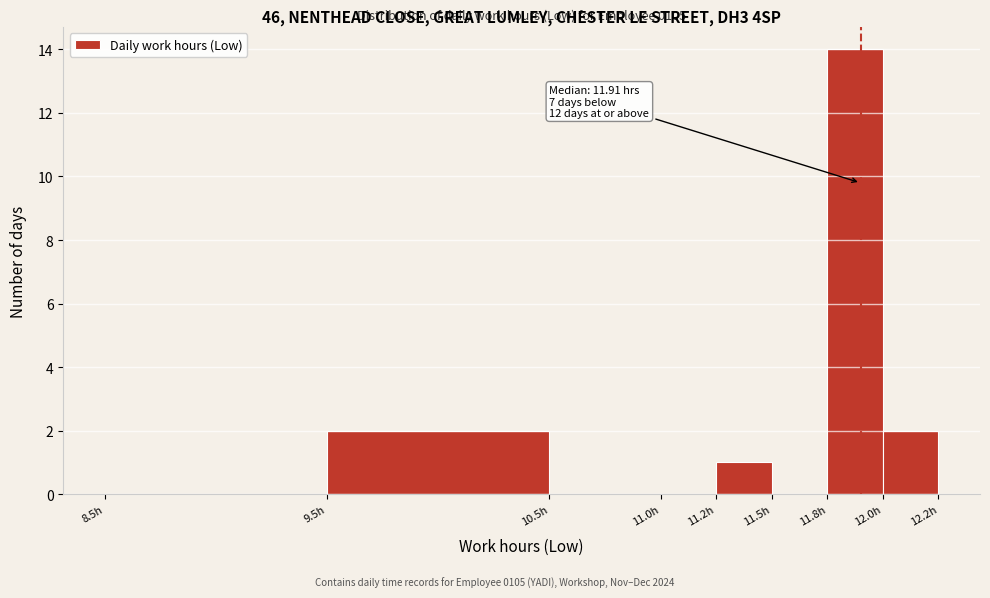

Reading left to right, transcribe all the data shown in this chart.

8.5h=0	9.5h=2	10.5h=0	11.0h=0	11.2h=1	11.5h=0	11.8h=14	12.0h=2